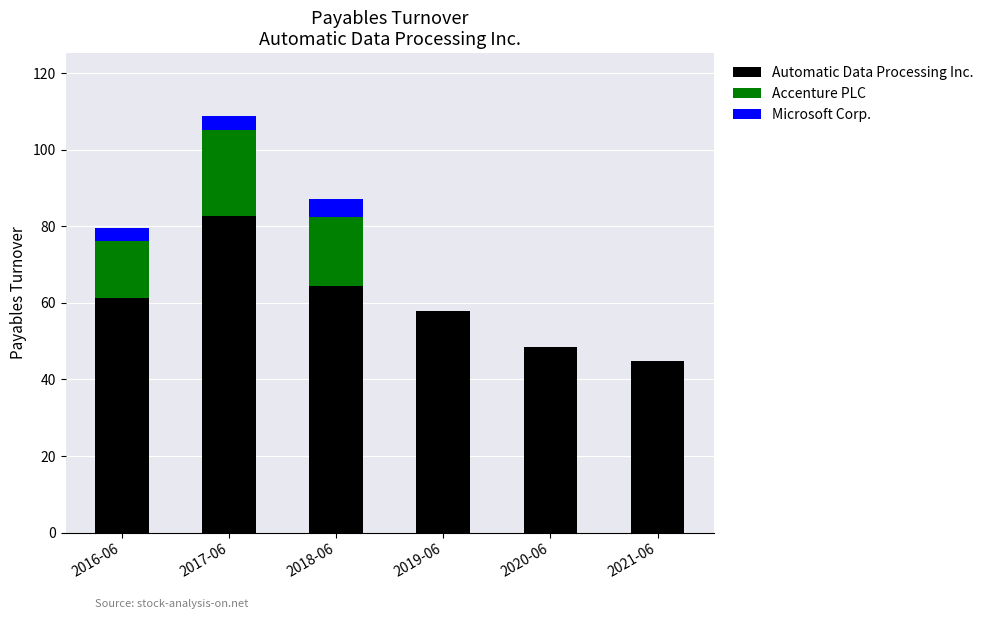

What are all the series names shown in the legend?

Automatic Data Processing Inc., Accenture PLC, Microsoft Corp.